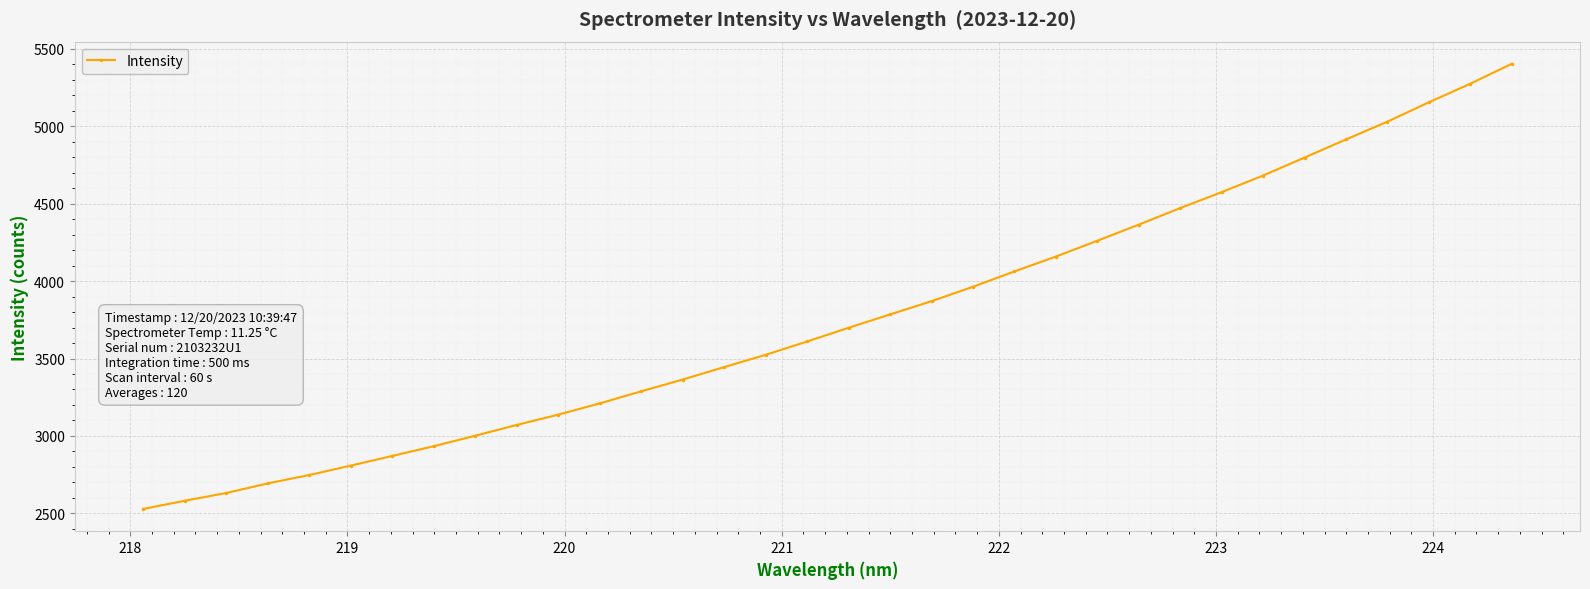

Does the chart display data point markers on the line(s)?

Yes